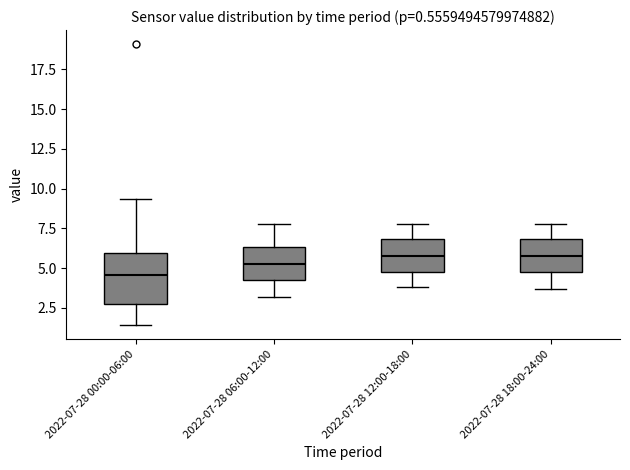

Which box is the tallest, from its lower edge to its upper edge?

2022-07-28 00:00-06:00